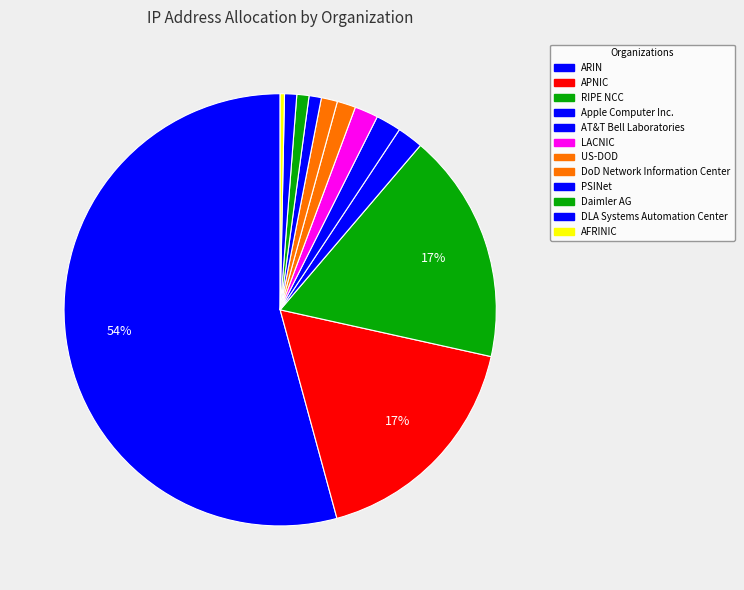

The RIPE NCC slice represents 17% of the pie. True or false?

True